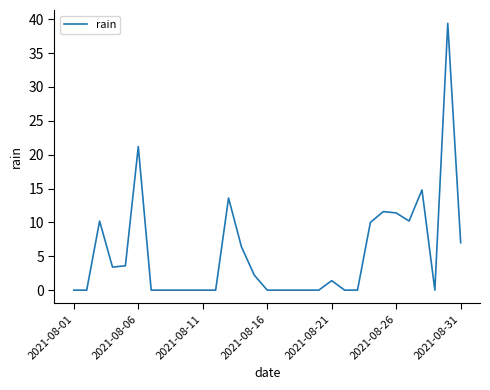

What is the difference between the maximum and minimum values?

39.4